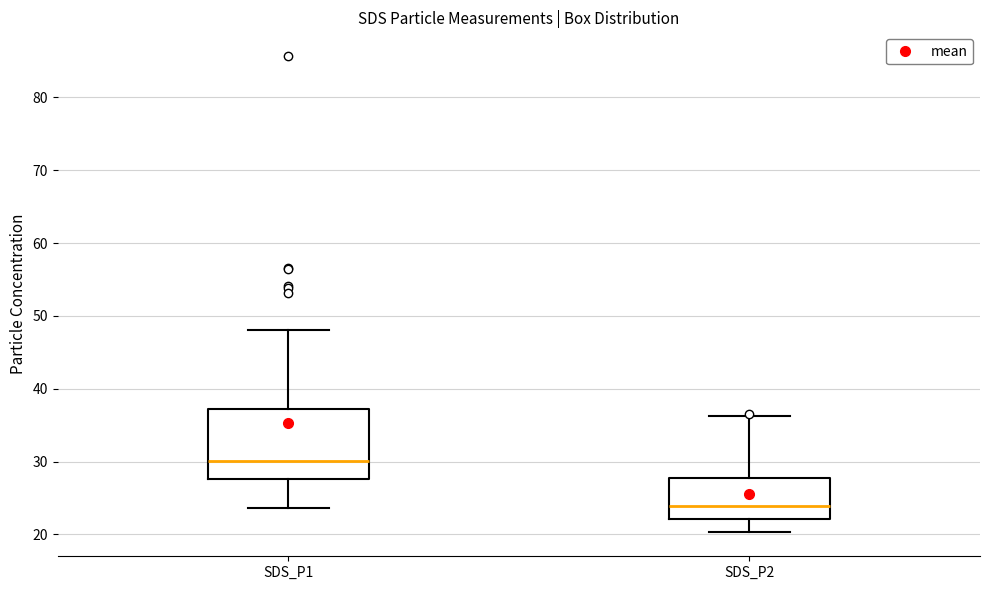

Comparing the boxes themselves (not the whiskers), which one is the tallest?

SDS_P1